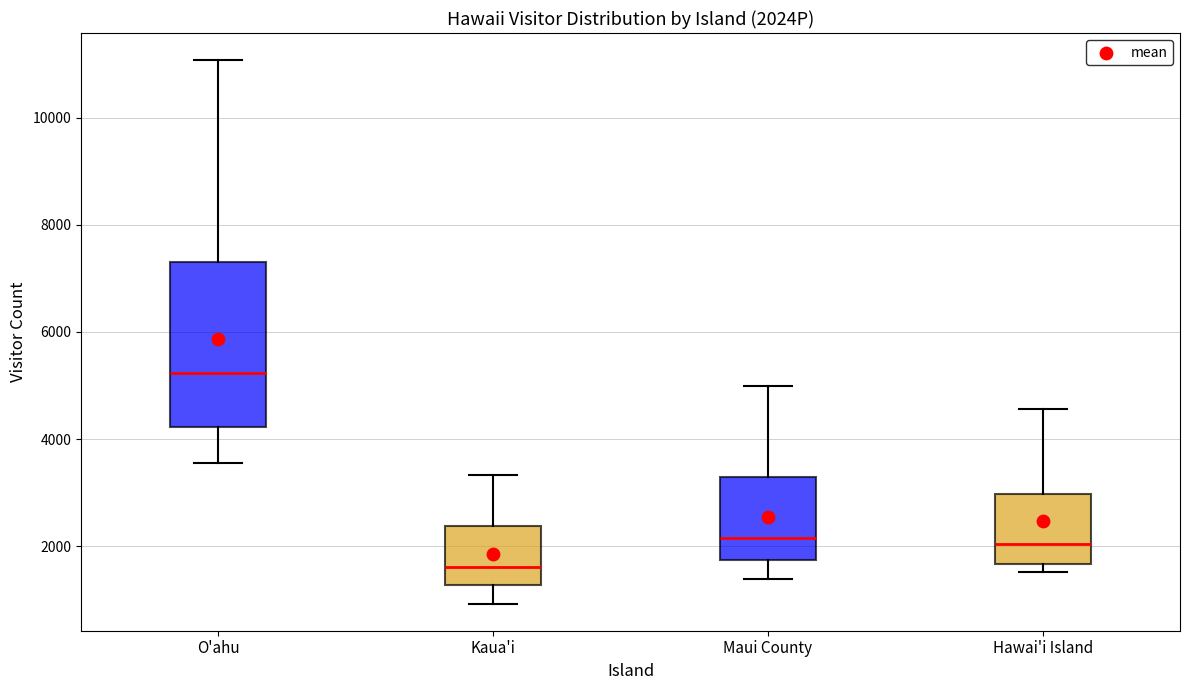

Comparing the boxes themselves (not the whiskers), which one is the tallest?

O'ahu